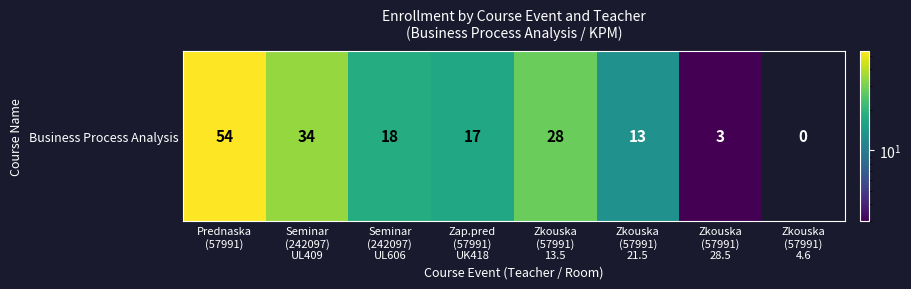

Which has a higher value, Zkouska
(57991)
28.5 or Seminar
(242097)
UL409?

Seminar
(242097)
UL409